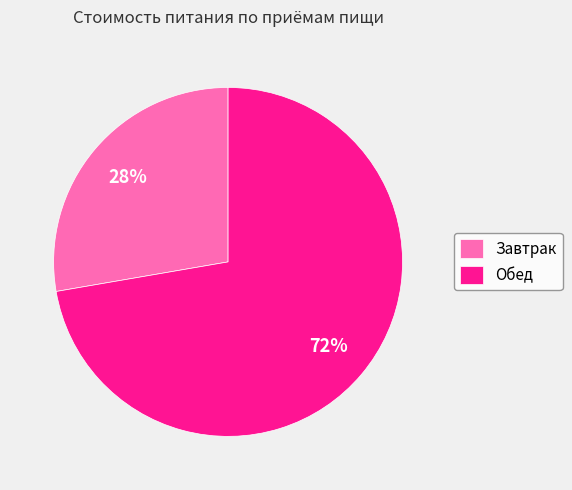

Approximately how many times larger is the value at Обед compared to Завтрак?

2.6